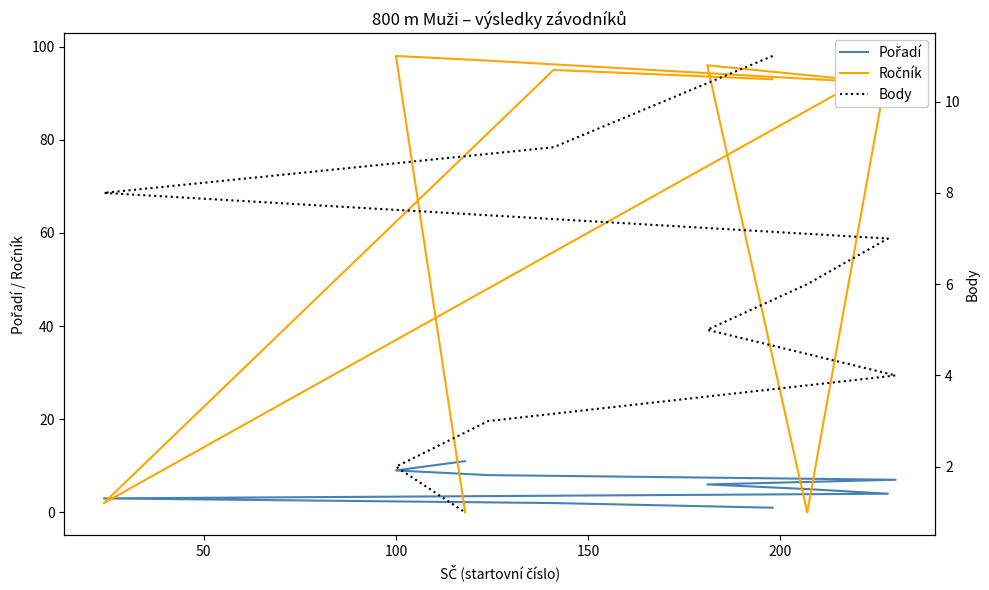

Which series has the largest total across all categories?

Ročník